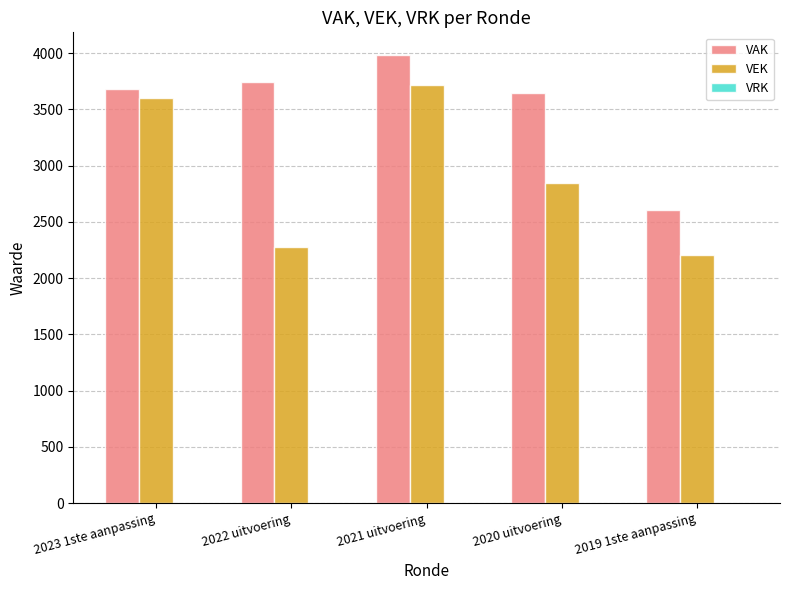

The VAK series shows 3985 at 2021 uitvoering. True or false?

True